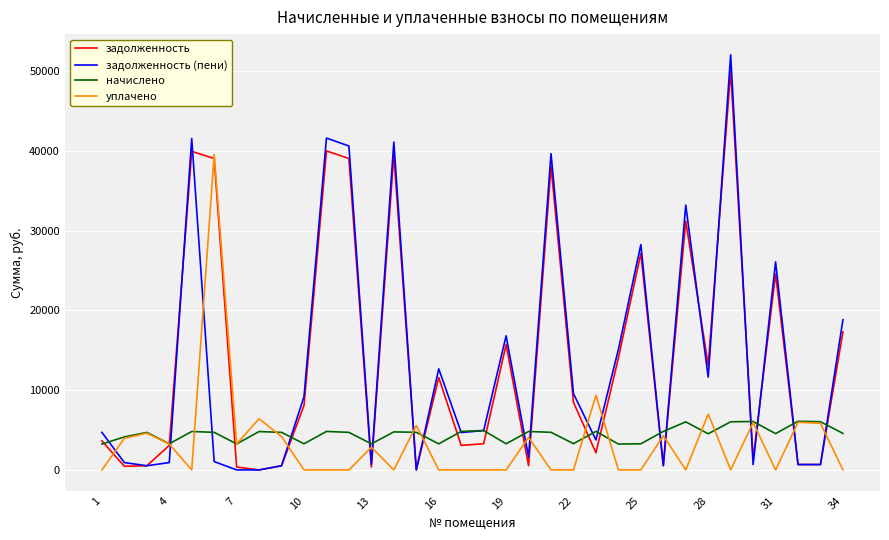

In задолженность (пени), how many points are higher than both neighbors (excluding endpoints)?

10